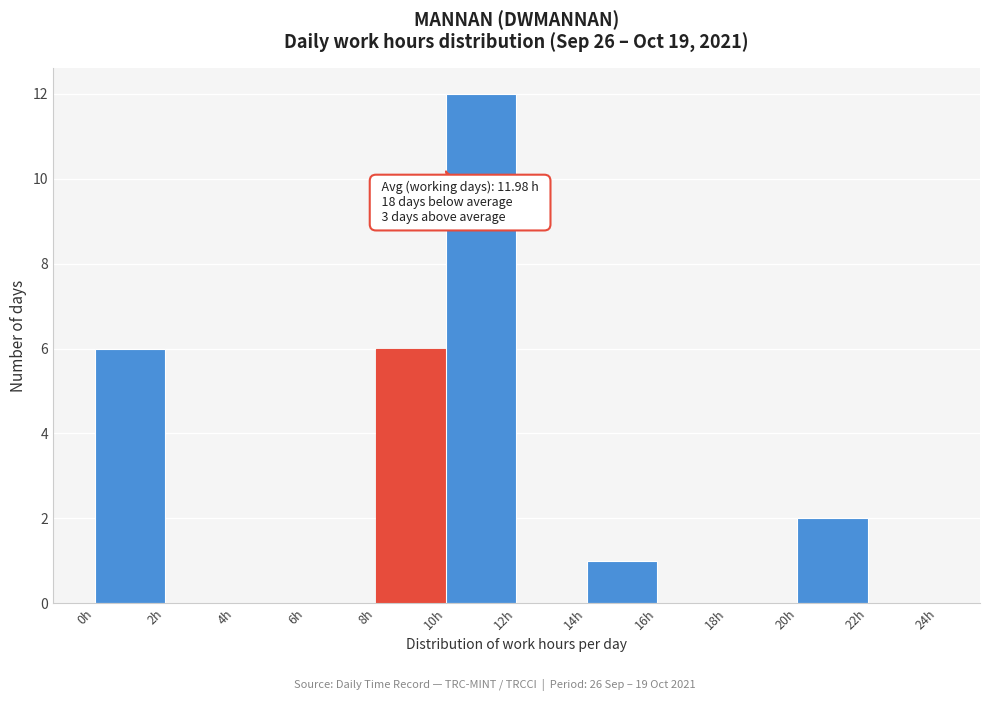

Over which range of the x-axis is the bar tallest?

10 to 12